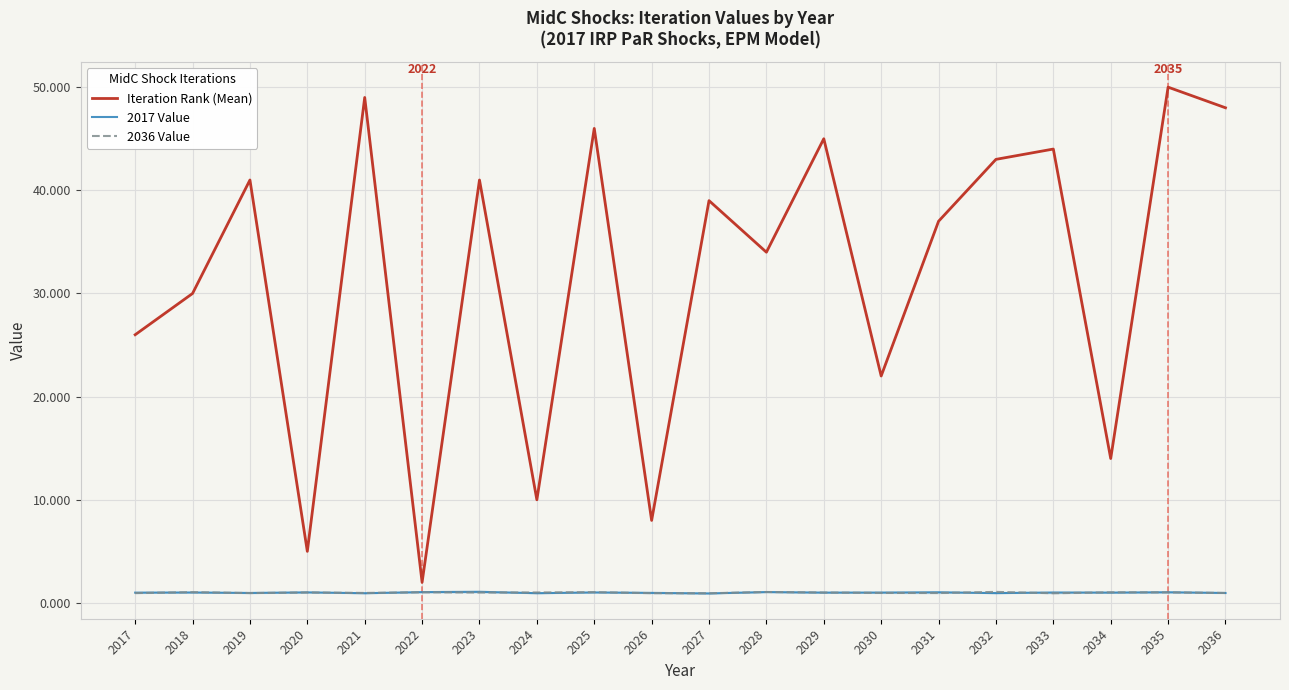

How many intersections are there between 2036 Value and 2017 Value?

13